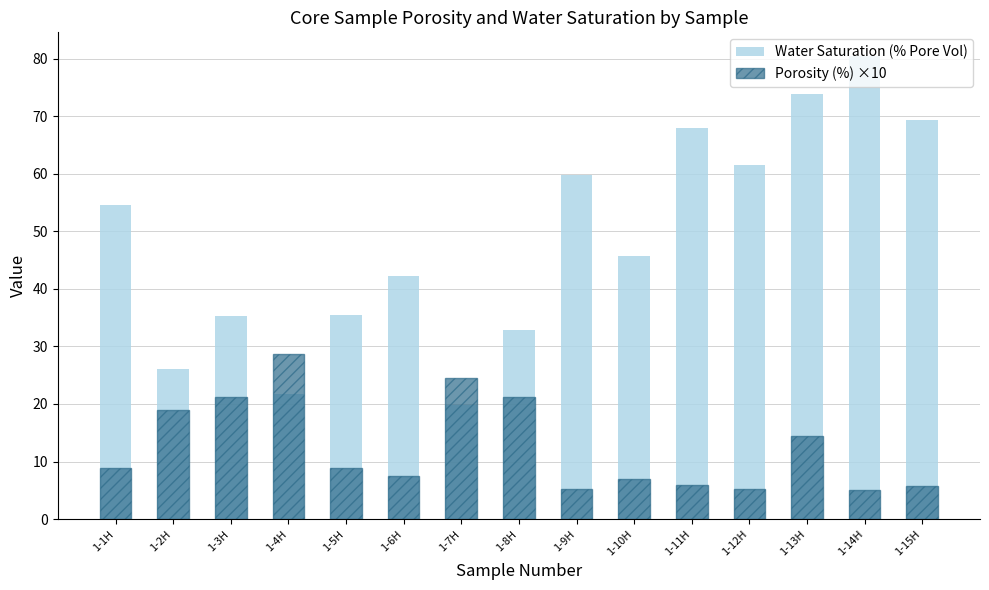

What is the sum of the Water Saturation (% Pore Vol) values at 1-15H and 1-11H?

137.3